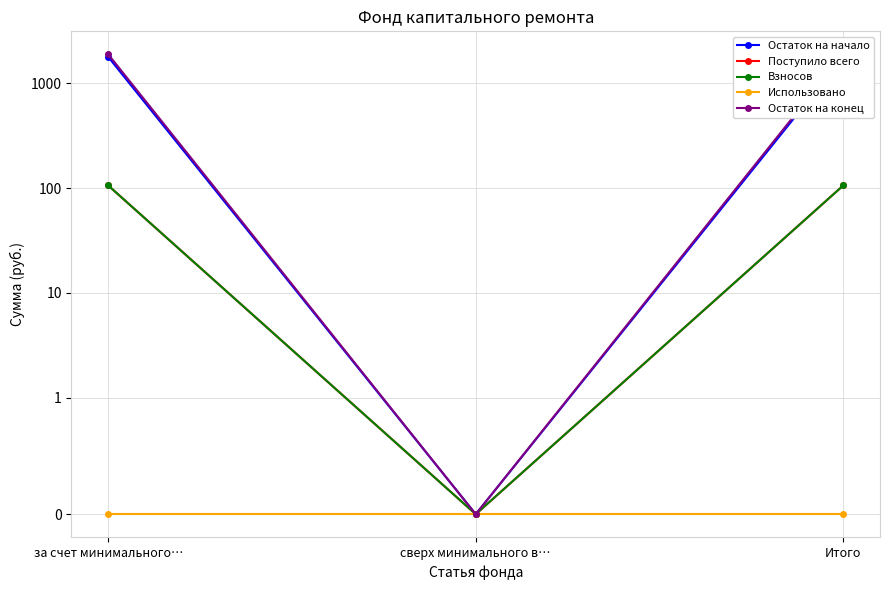

Which category has the lowest value in the Поступило всего series?

сверх минимального в…